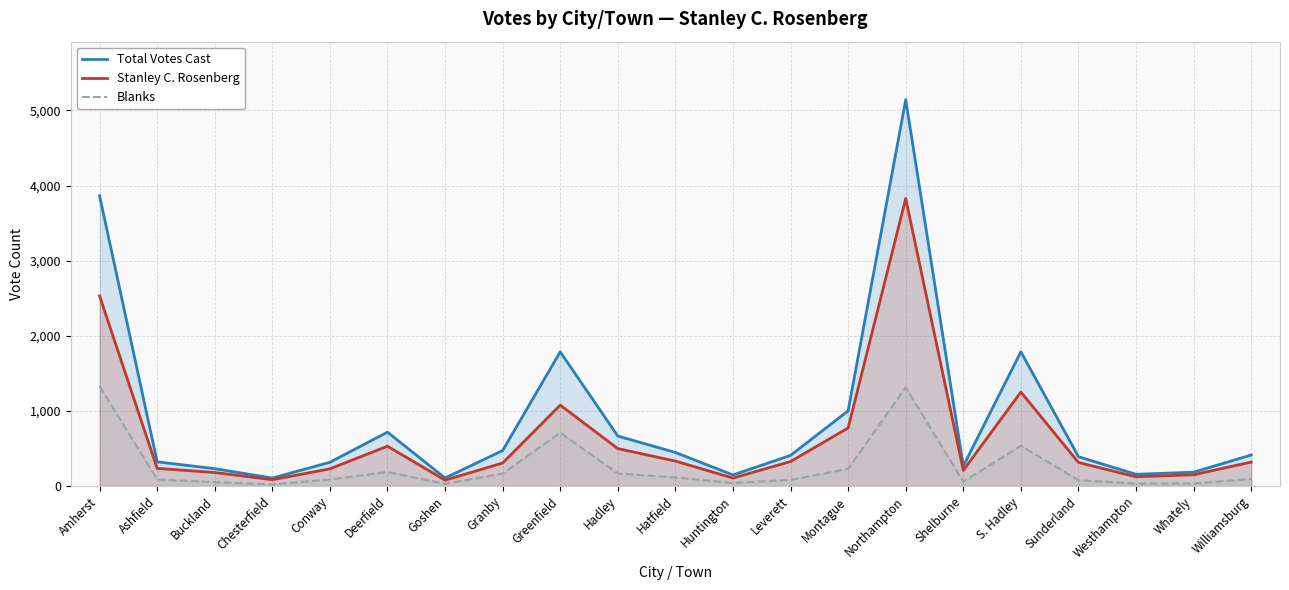

What is the label of the 2nd point from the left?

Ashfield